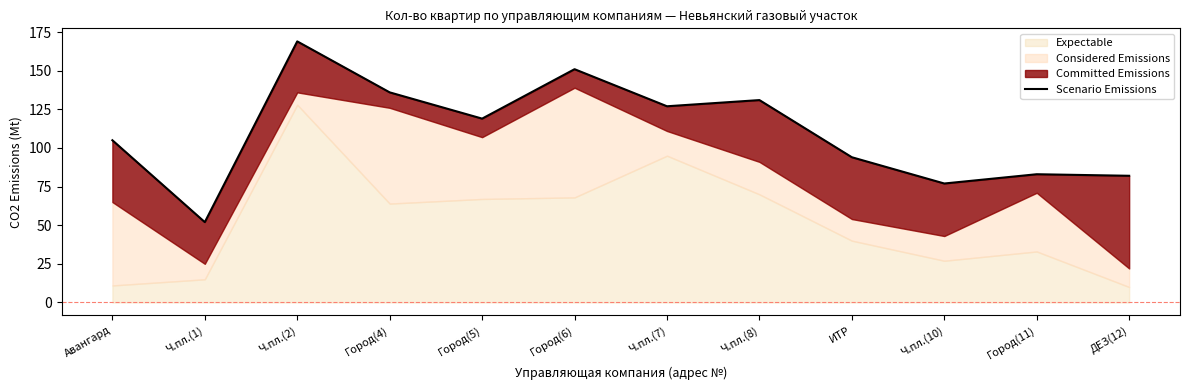

List the labels in order of value, smallest first.

Ч.пл.(1), Ч.пл.(10), ДЕЗ(12), Город(11), ИТР, Авангард, Город(5), Ч.пл.(7), Ч.пл.(8), Город(4), Город(6), Ч.пл.(2)